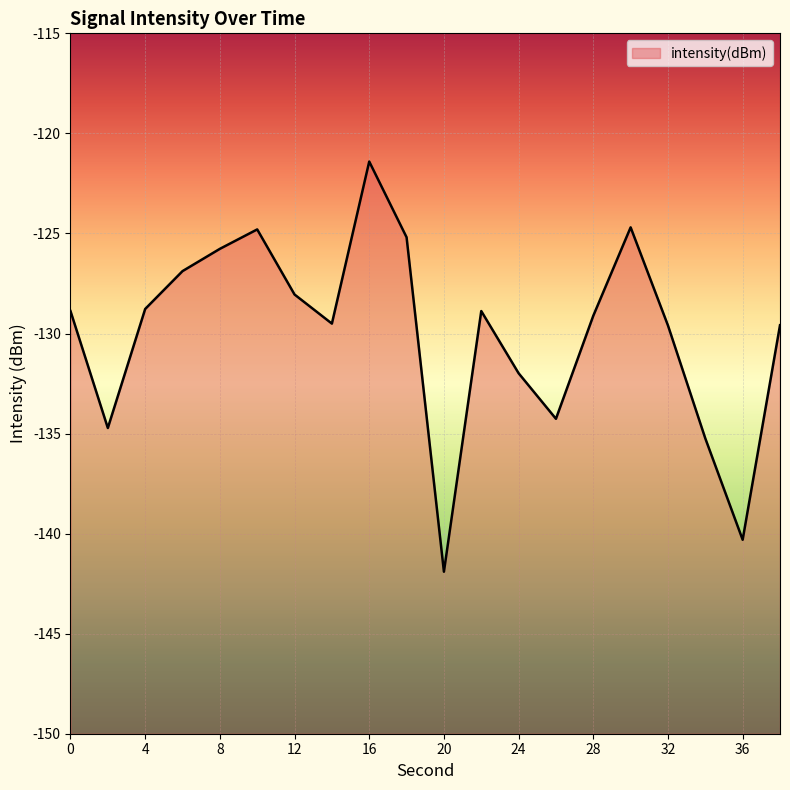

Where is the data nearest to the value -131?

24